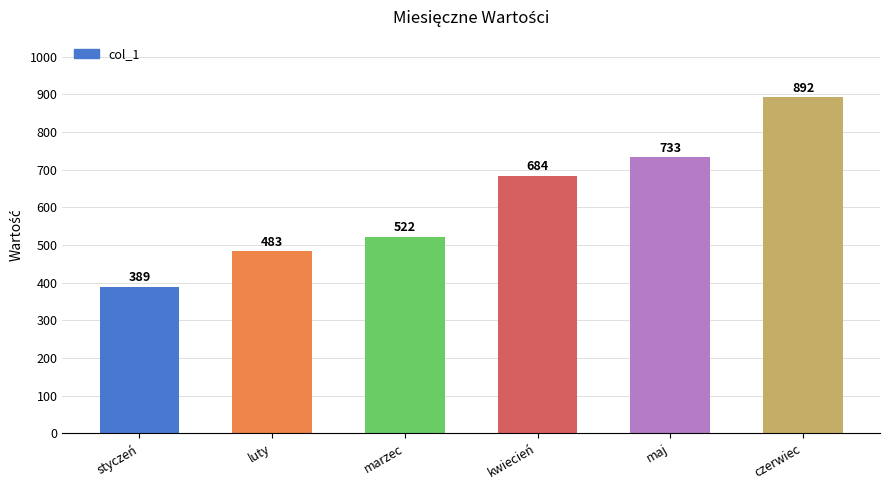

What is the approximate value at kwiecień?

684